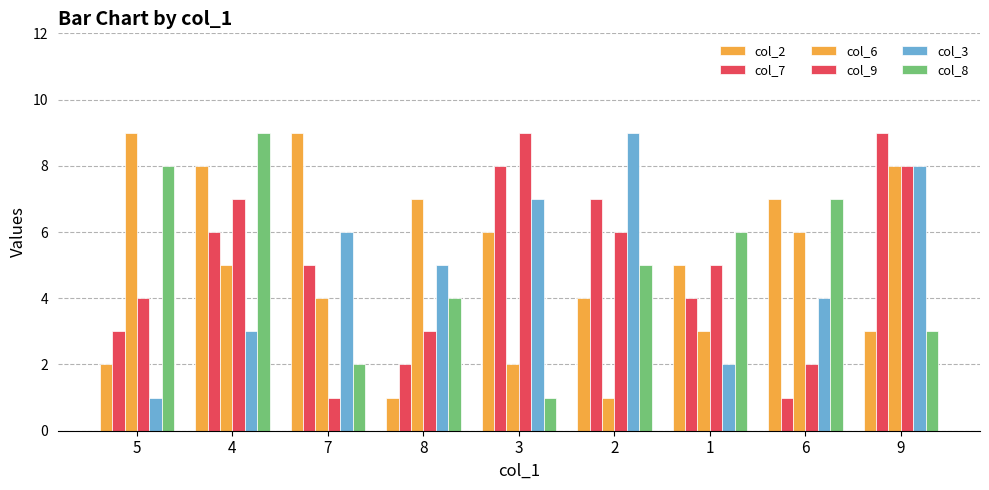

At which label does col_9 reach its minimum?

7